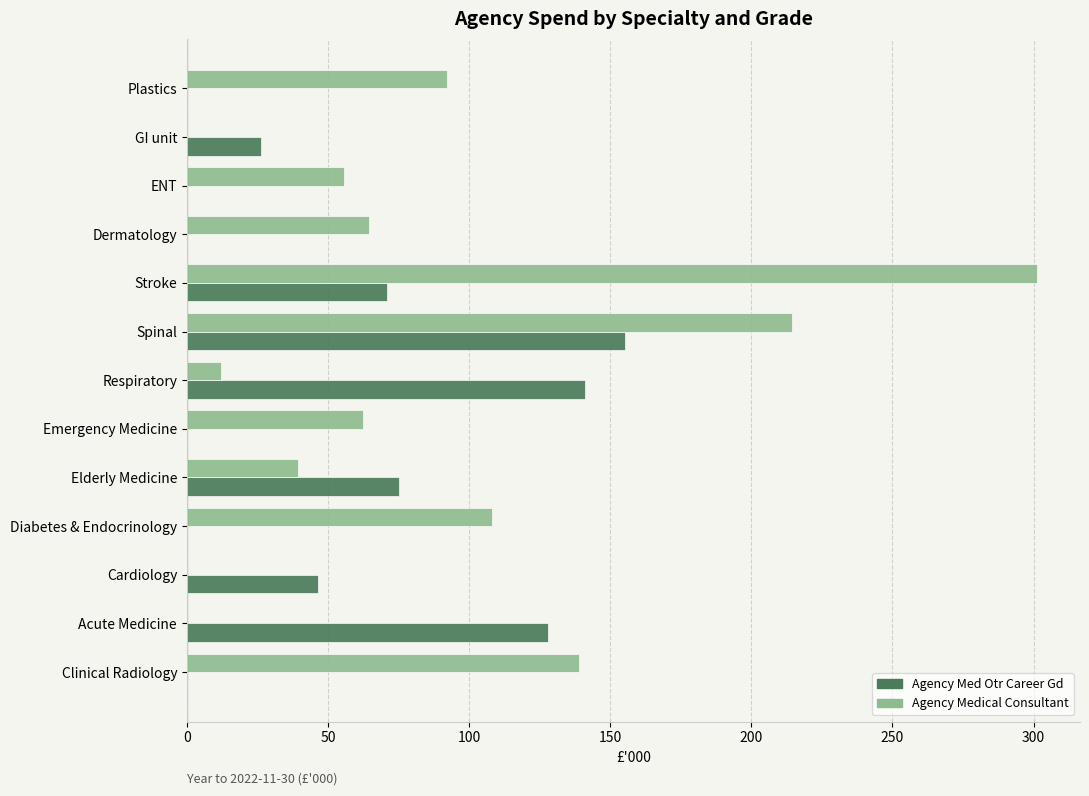

How many data points in Agency Medical Consultant are above 62?

7